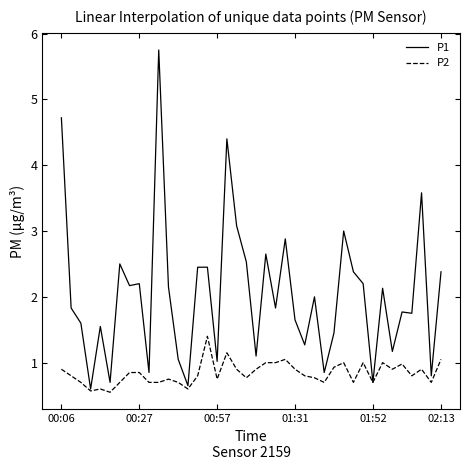

Which series has the largest total across all categories?

P1